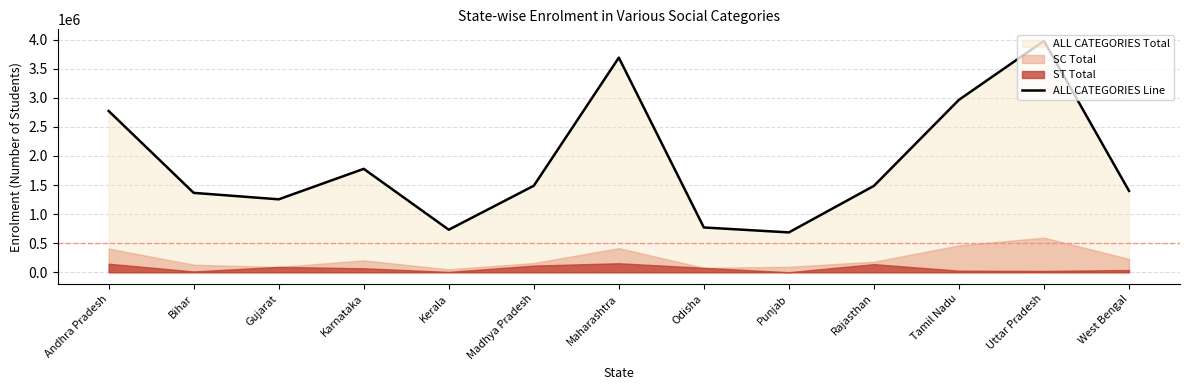

How many values are below 1485219?

6